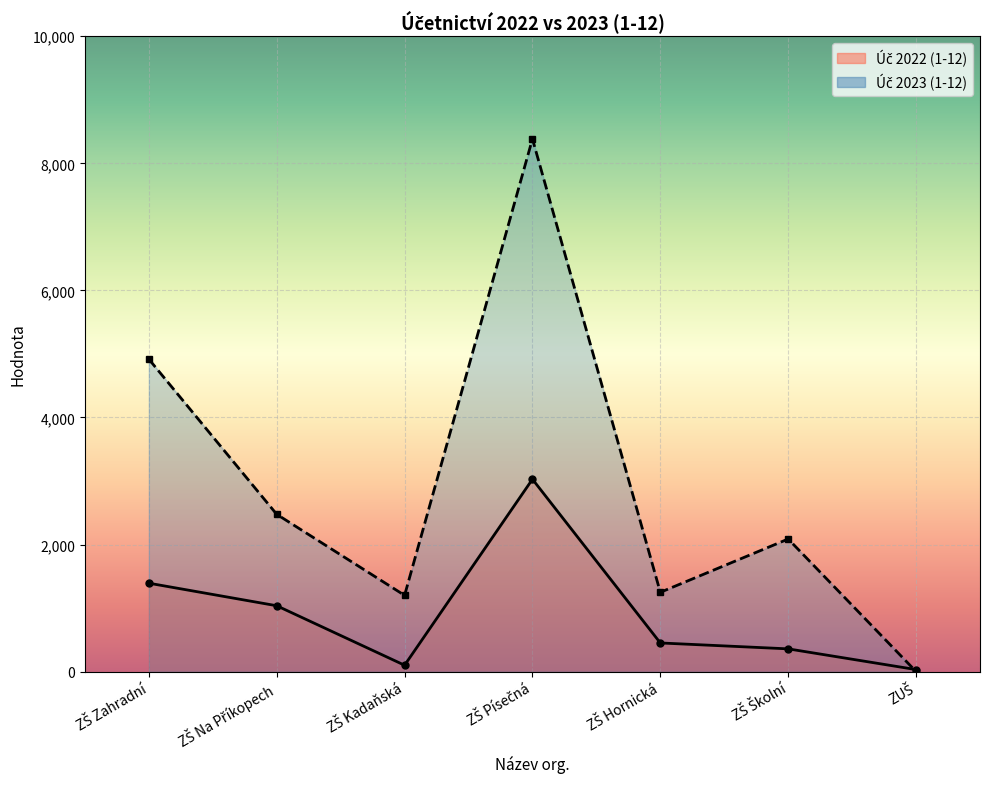

What is the greatest value displayed?

8384.6